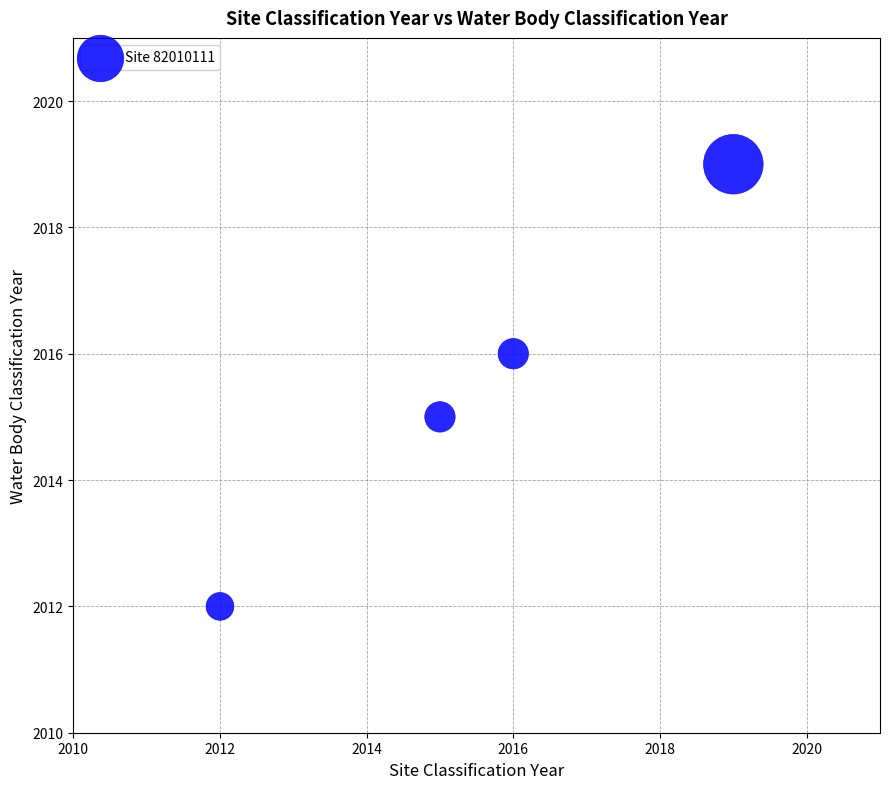

What is the average Y value?

2016